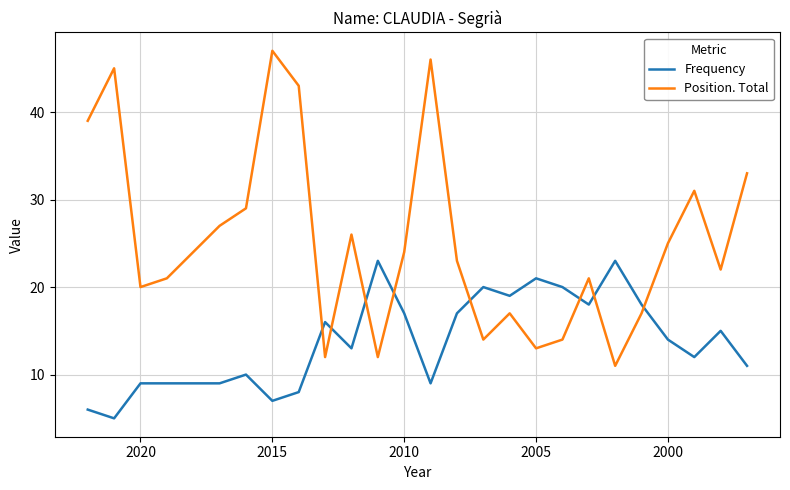

Reading right to left, list all the values displayed in this chart.

Frequency: 11	15	12	14	18	23	18	20	21	19	20	17	9	17	23	13	16	8	7	10	9	9	9	9	5	6
Position. Total: 33	22	31	25	17	11	21	14	13	17	14	23	46	24	12	26	12	43	47	29	27	24	21	20	45	39